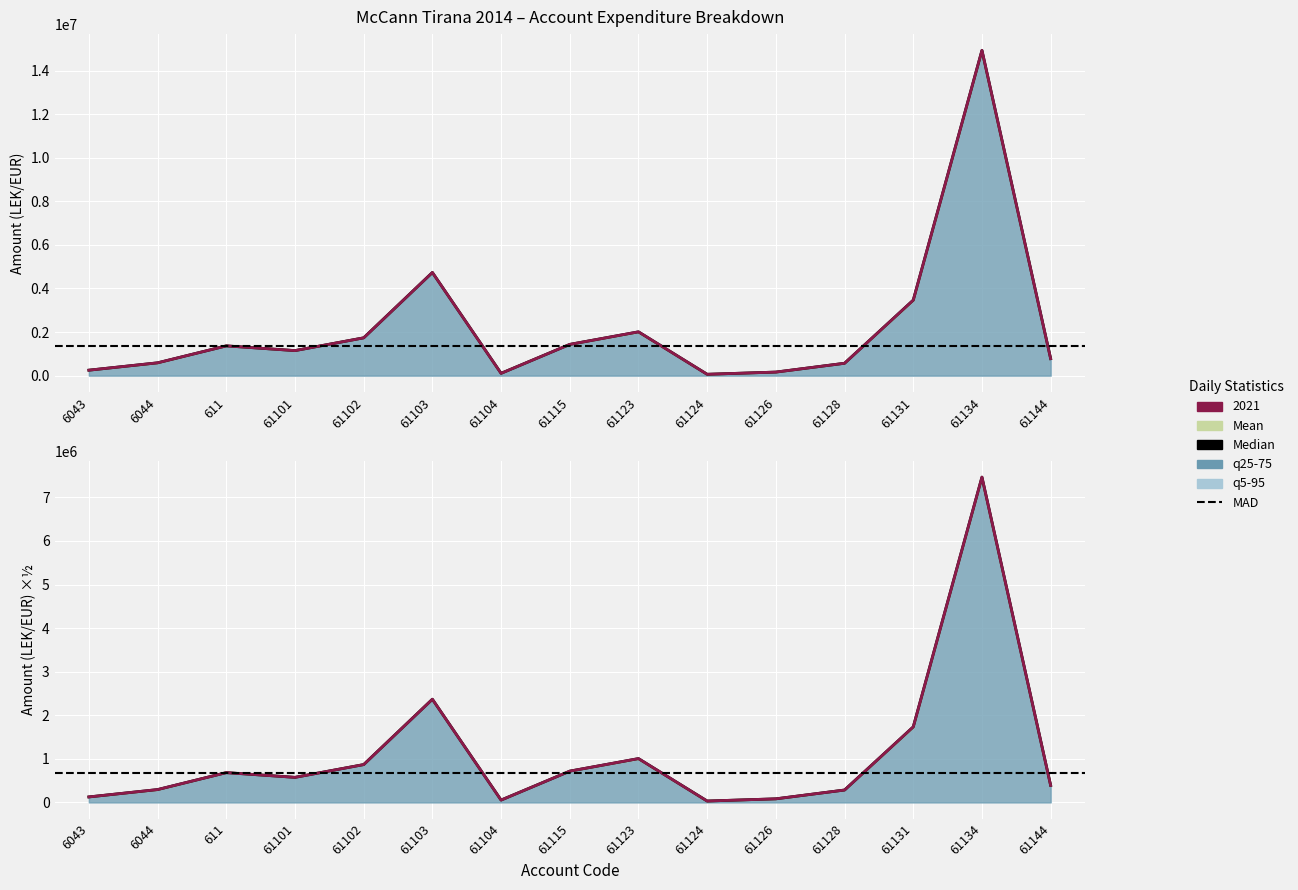

At which label does Taxable first exceed 1149043?

611